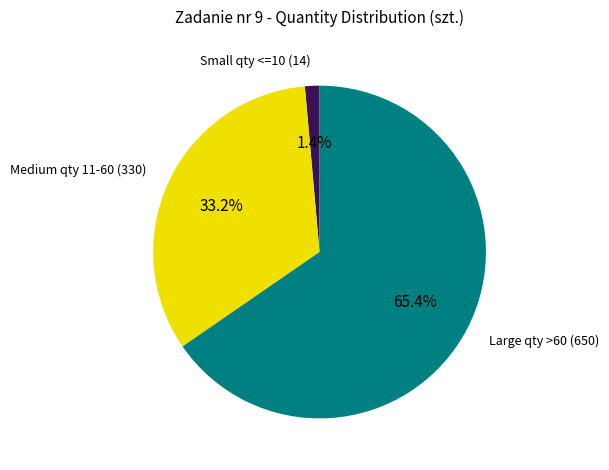

Is there a majority slice in this chart?

Yes